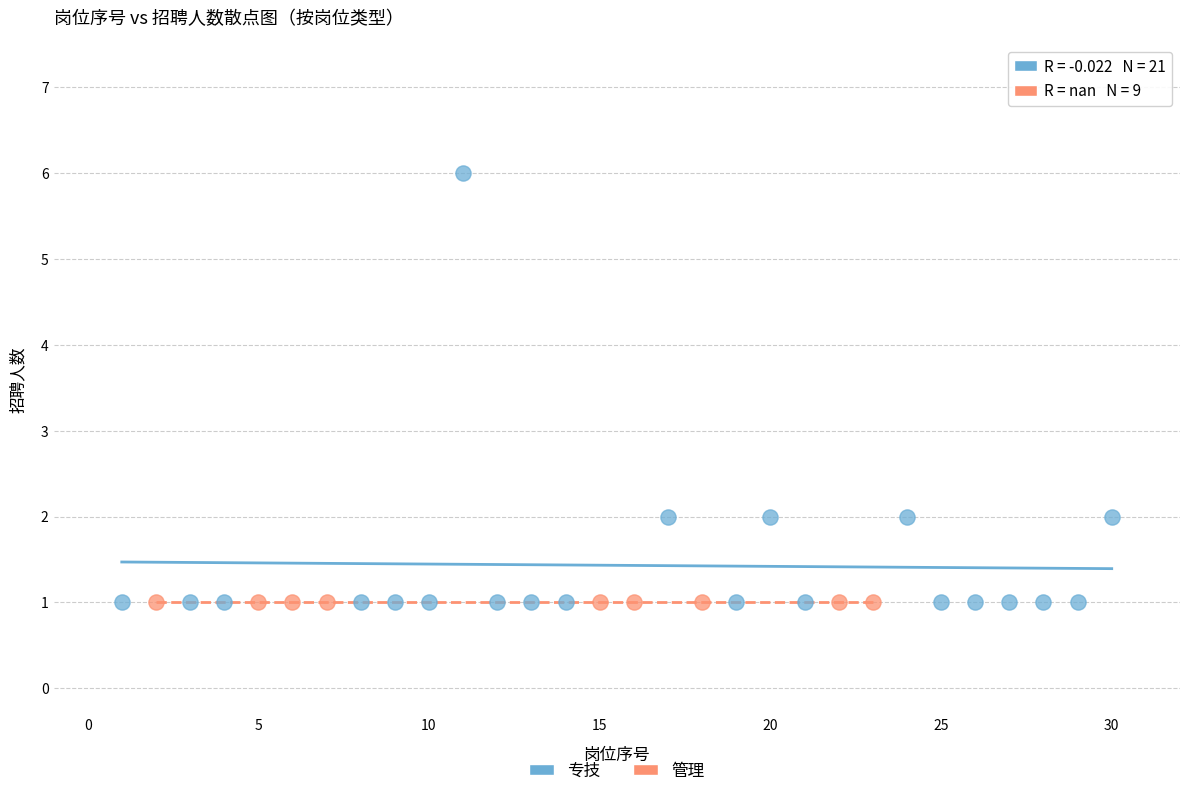

Which series reaches the maximum Y coordinate?

专技